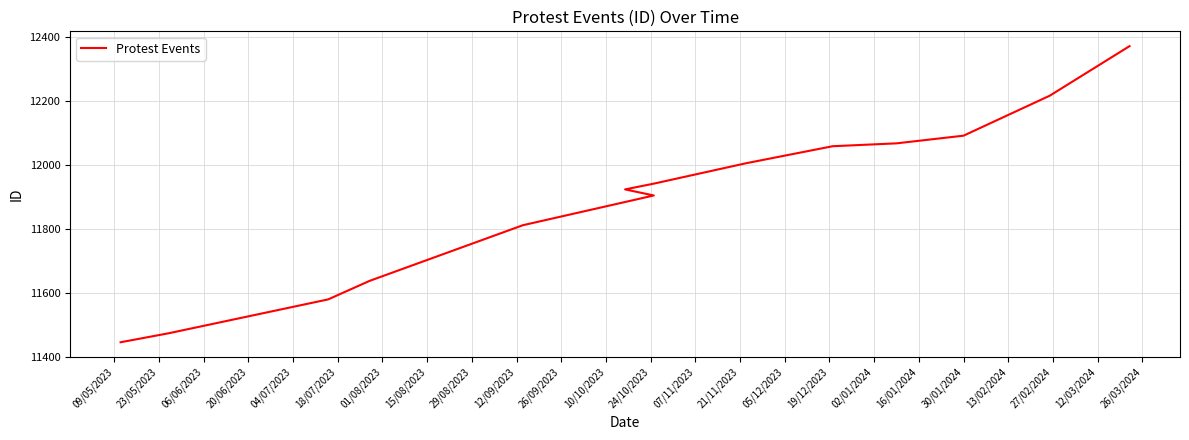

What is the greatest value displayed?

12371